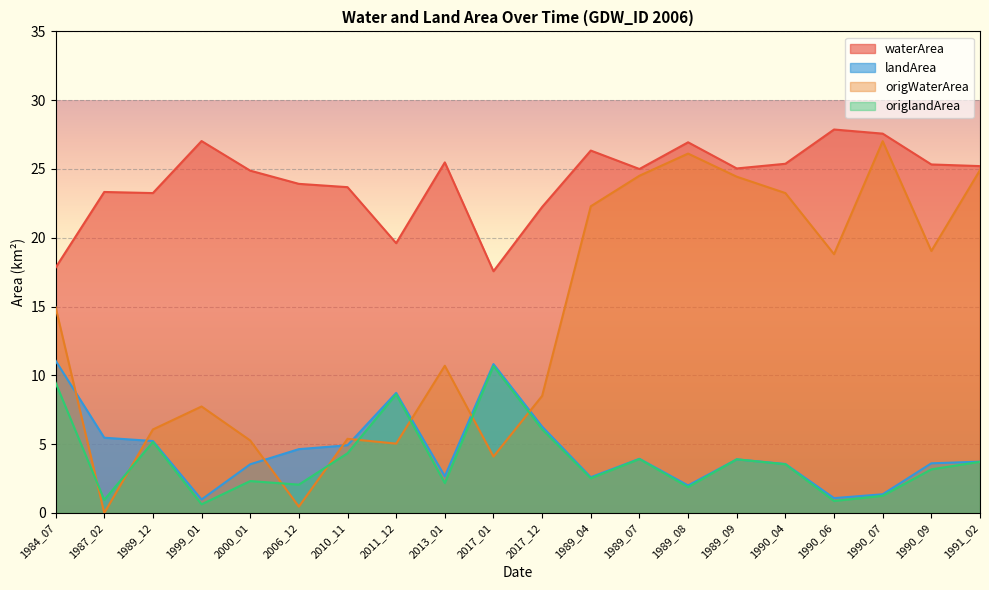

Reading left to right, transcribe all the data shown in this chart.

waterArea: 1984_07=17.8	1987_02=23.3	1989_12=23.2	1999_01=27.0	2000_01=24.9	2006_12=23.9	2010_11=23.7	2011_12=19.6	2013_01=25.5	2017_01=17.6	2017_12=22.2	1989_04=26.3	1989_07=25.0	1989_08=26.9	1989_09=25.0	1990_04=25.4	1990_06=27.9	1990_07=27.6	1990_09=25.3	1991_02=25.2
landArea: 1984_07=11.1	1987_02=5.5	1989_12=5.2	1999_01=1.0	2000_01=3.5	2006_12=4.6	2010_11=4.9	2011_12=8.7	2013_01=2.7	2017_01=10.8	2017_12=6.3	1989_04=2.6	1989_07=3.9	1989_08=2.0	1989_09=3.9	1990_04=3.6	1990_06=1.1	1990_07=1.4	1990_09=3.6	1991_02=3.7
origWaterArea: 1984_07=15.0	1987_02=0.0	1989_12=6.1	1999_01=7.7	2000_01=5.3	2006_12=0.5	2010_11=5.4	2011_12=5.0	2013_01=10.7	2017_01=4.1	2017_12=8.5	1989_04=22.3	1989_07=24.5	1989_08=26.1	1989_09=24.4	1990_04=23.2	1990_06=18.8	1990_07=27.0	1990_09=19.0	1991_02=24.9
origlandArea: 1984_07=9.5	1987_02=0.9	1989_12=5.2	1999_01=0.6	2000_01=2.3	2006_12=2.1	2010_11=4.3	2011_12=8.6	2013_01=2.2	2017_01=10.7	2017_12=6.1	1989_04=2.5	1989_07=3.9	1989_08=1.9	1989_09=3.9	1990_04=3.5	1990_06=0.9	1990_07=1.2	1990_09=3.2	1991_02=3.7